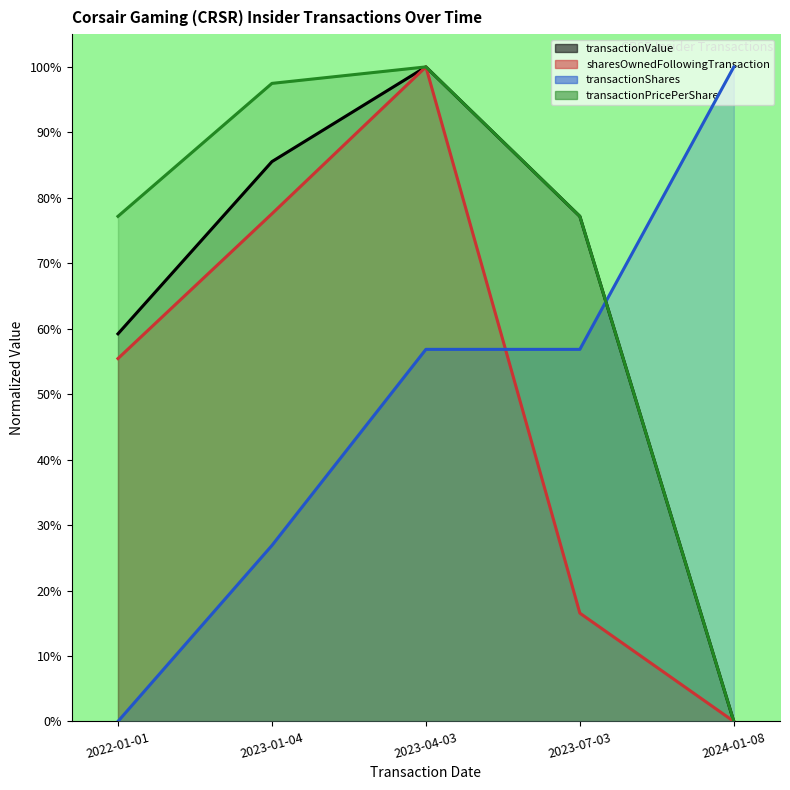

How many positive values does the transactionValue series have?

4